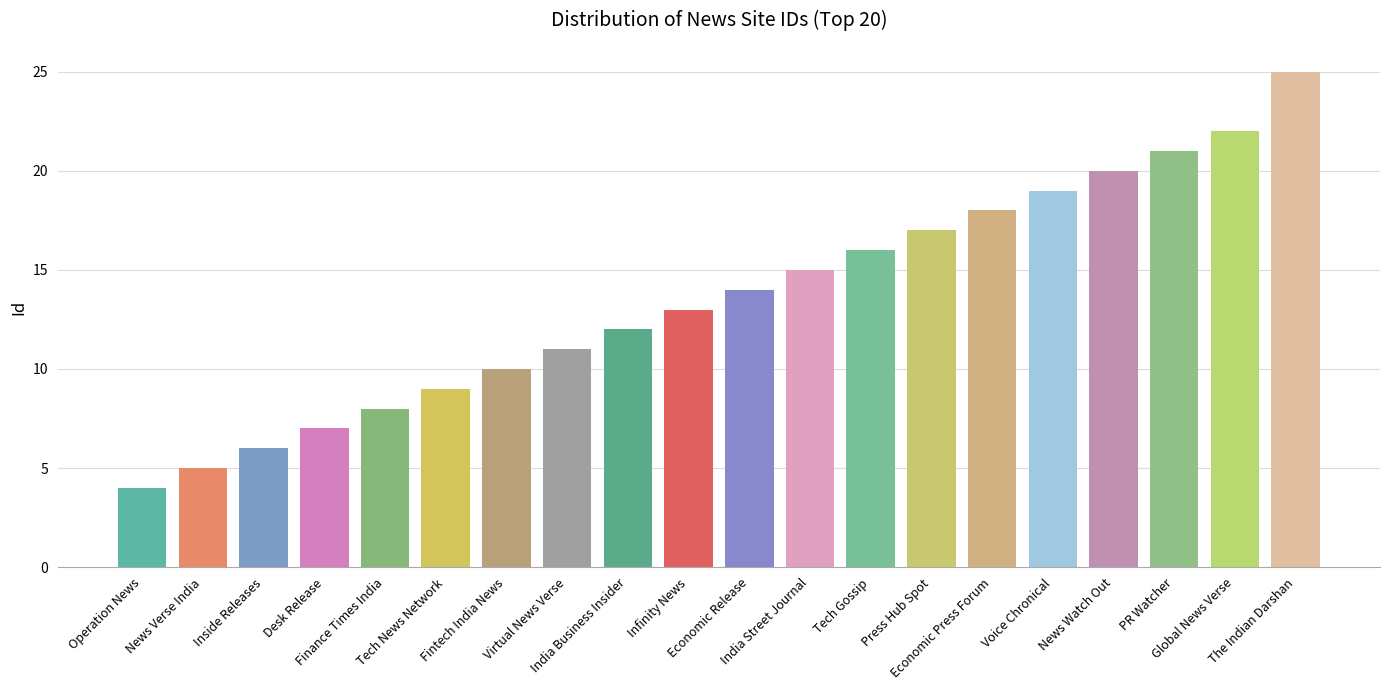

Count the number of data series in this chart.

1